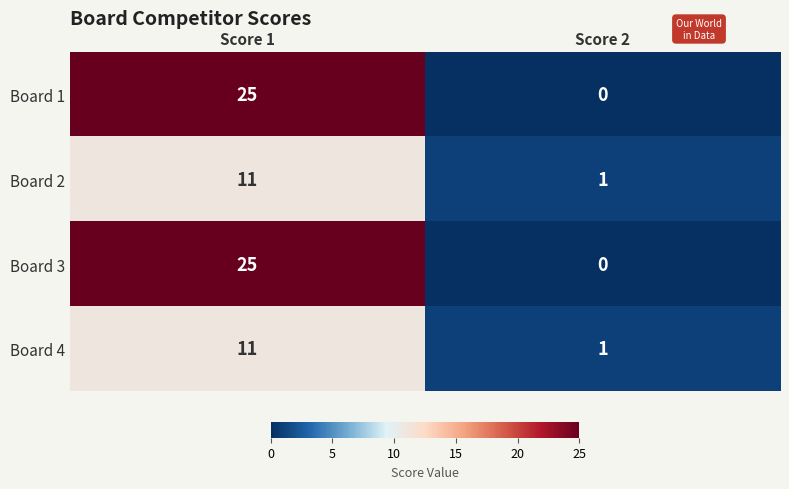

At which label is Board 3 closest to 12?

Score 2